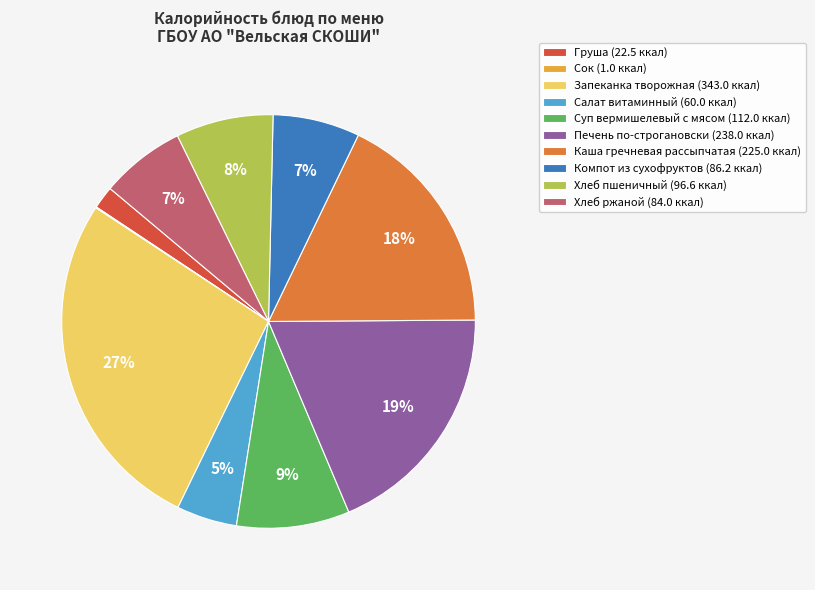

What is the ratio of the value at Груша to the value at Запеканка творожная?

0.1